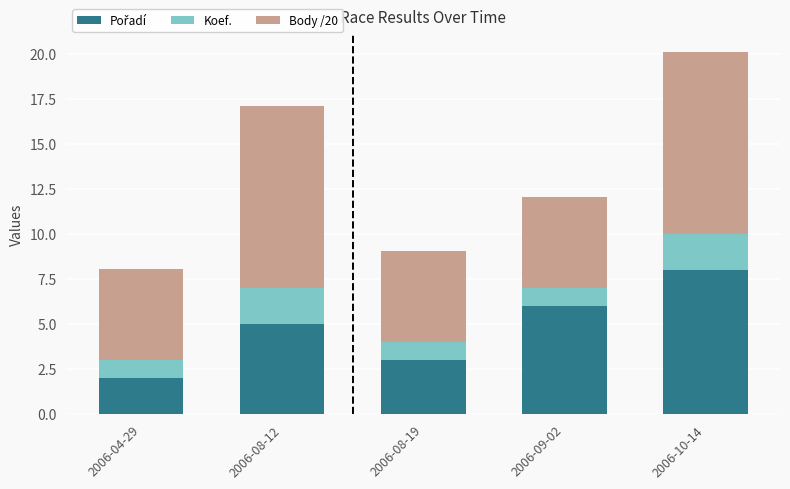

What is the total value across all series at 2006-04-29?

8.1